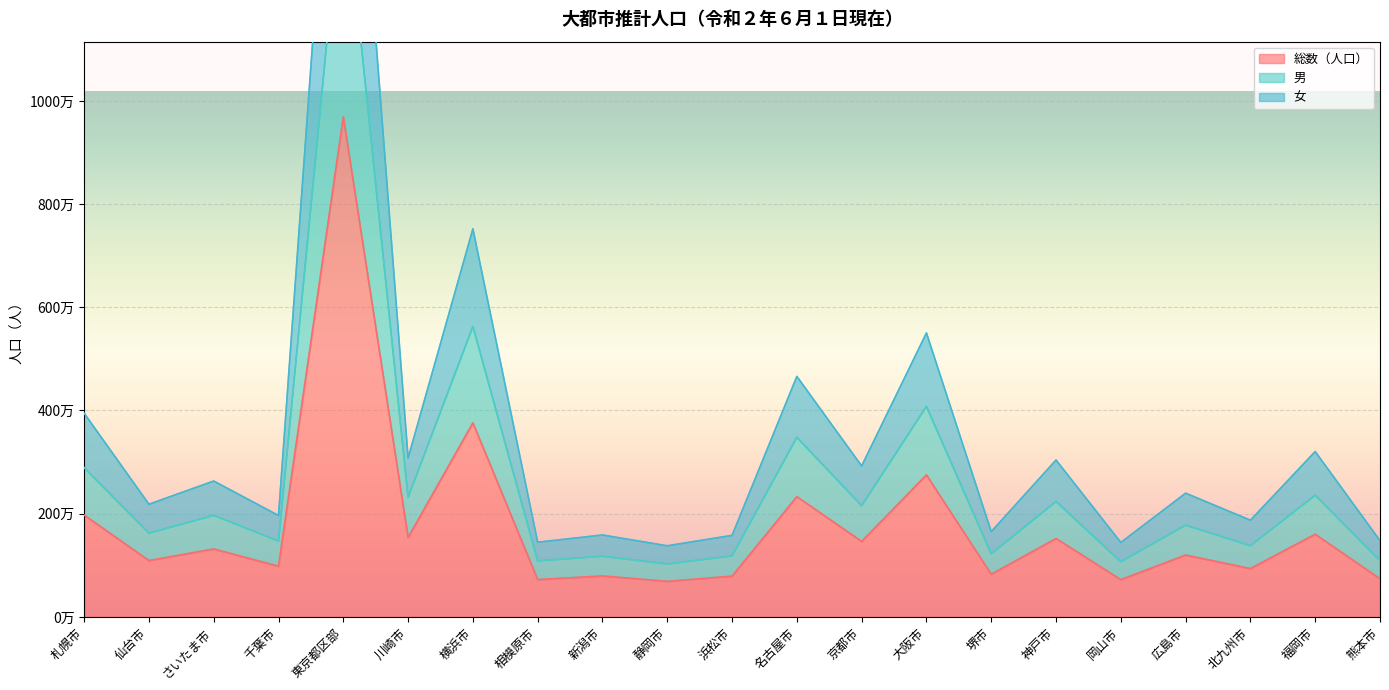

In 総数（人口）, how many points are higher than both neighbors (excluding endpoints)?

9